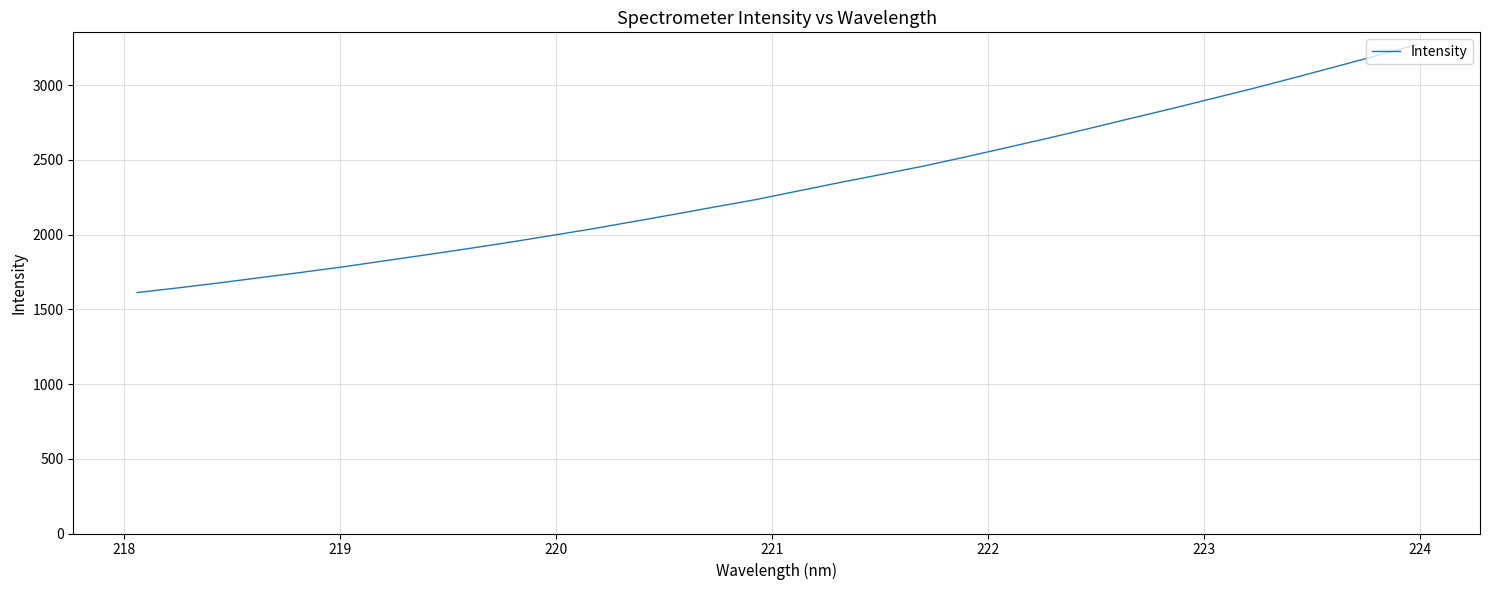

What is the sum of all values?

74458.4